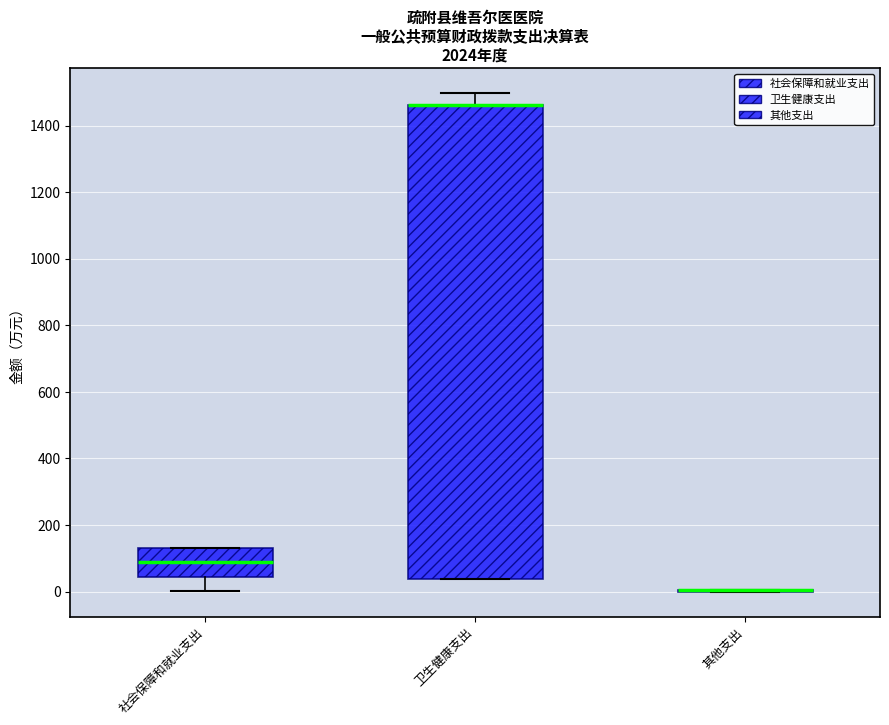

Reading left to right, transcribe this box plot: for each box, give where its median line is, the range the box spans, and where its two whiskers end, as read against the y-axis. The values are not printed on the chart, so give them approximately, as read against the axis.

社会保障和就业支出: median 80, box 40 to 140, whiskers 0 to 140
卫生健康支出: median 1460 (drawn on the box's upper edge), box 40 to 1460, whiskers 40 to 1500
其他支出: box collapsed to a line at 0, whiskers 0 to 0